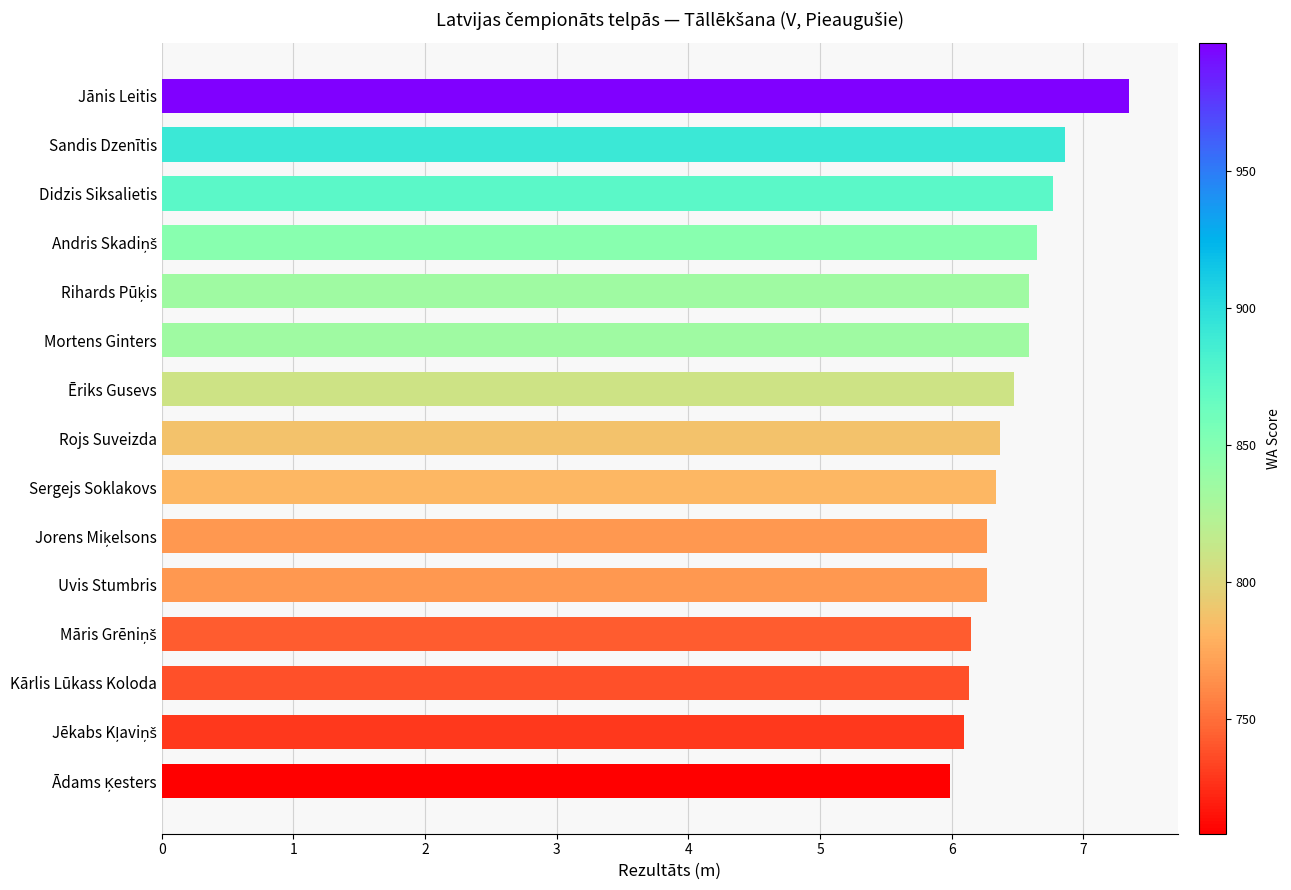

Between Ēriks Gusevs and Uvis Stumbris, which is larger?

Ēriks Gusevs